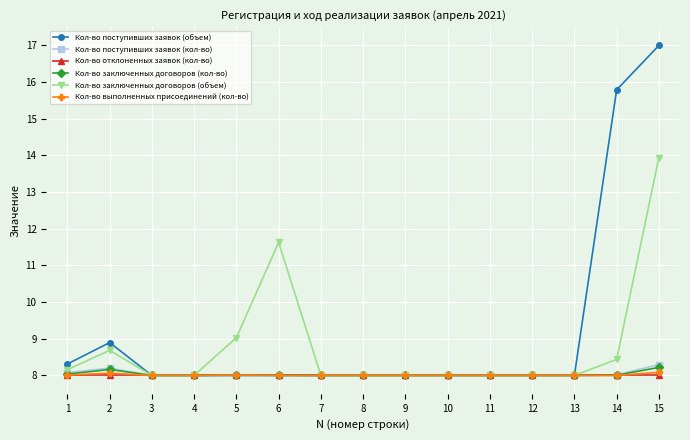

What is the difference between the second highest and minimum values in the Кол-во заключенных договоров (объем) series?

3.6